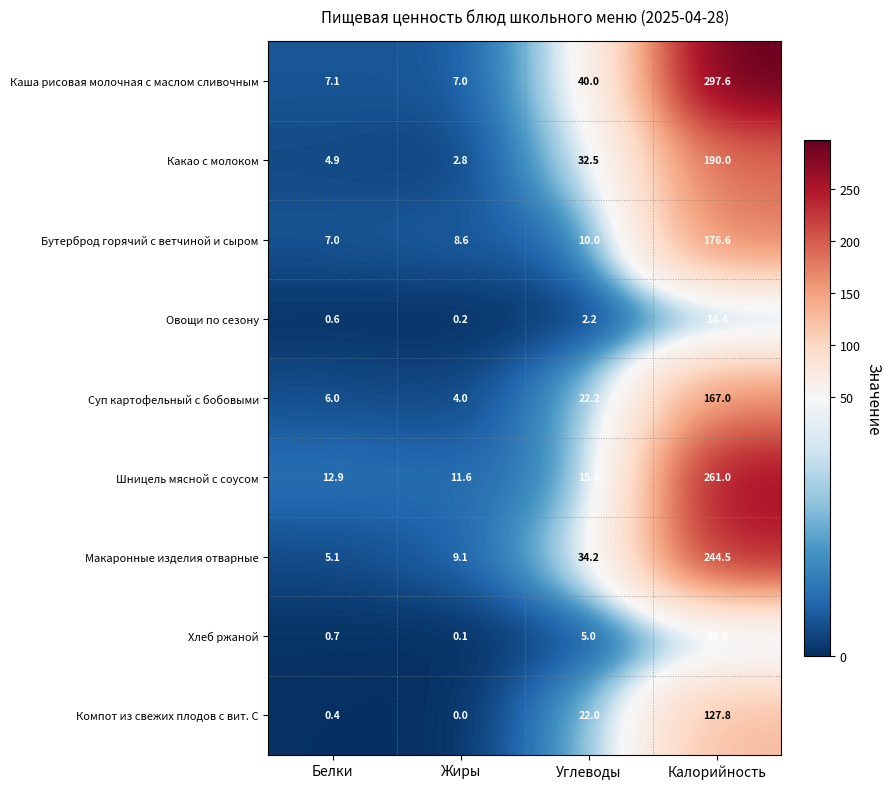

The value of Хлеб ржаной at Калорийность is 23.0. True or false?

True